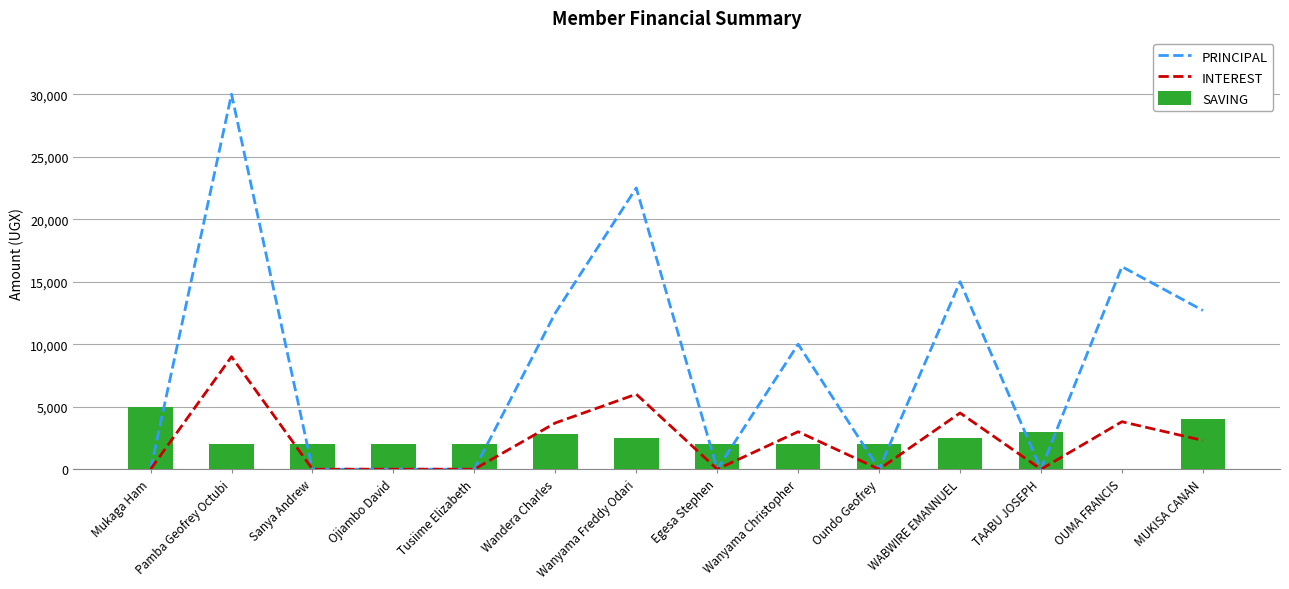

What is the maximum value shown in the chart?

30000